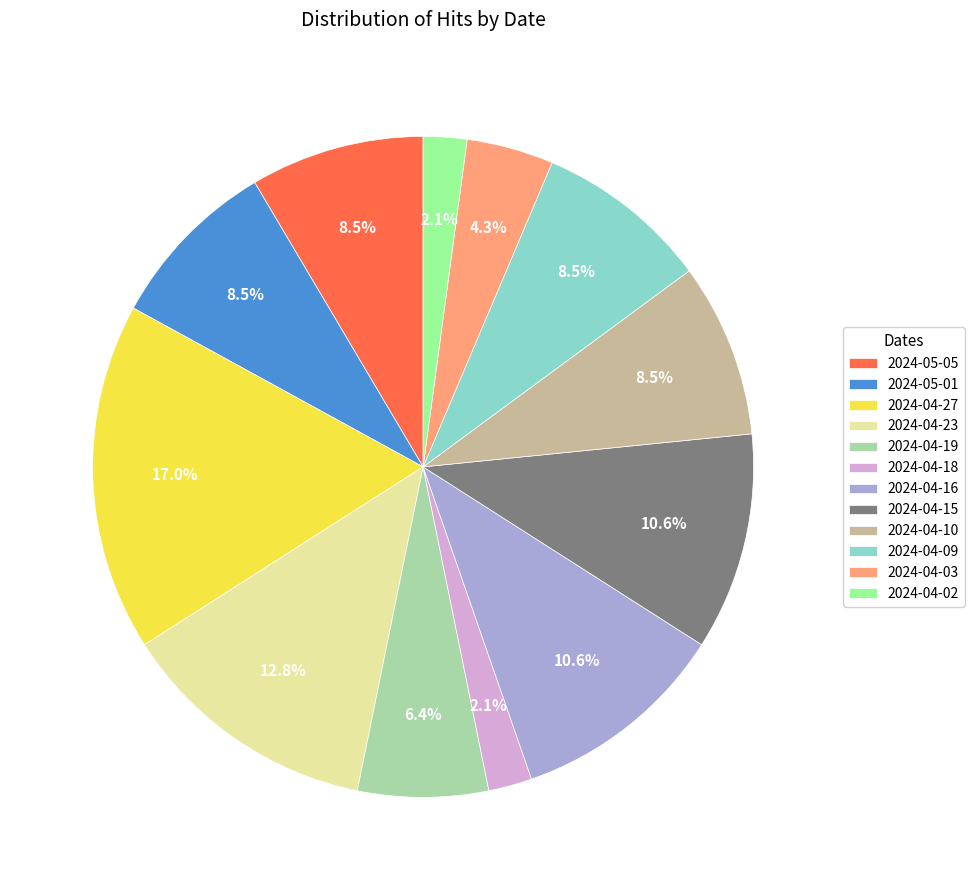

Is there a majority slice in this chart?

No